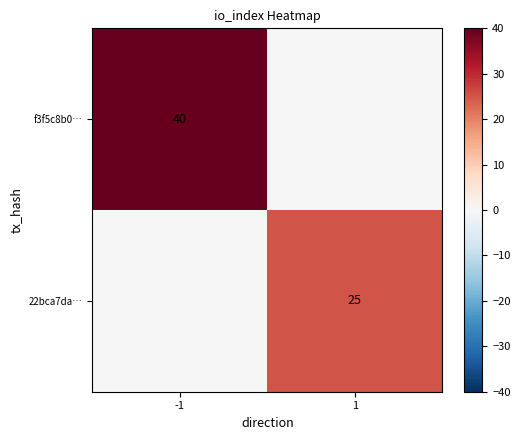

Is the value of f3f5c8b0… at -1 greater than the value of 22bca7da… at 1?

Yes